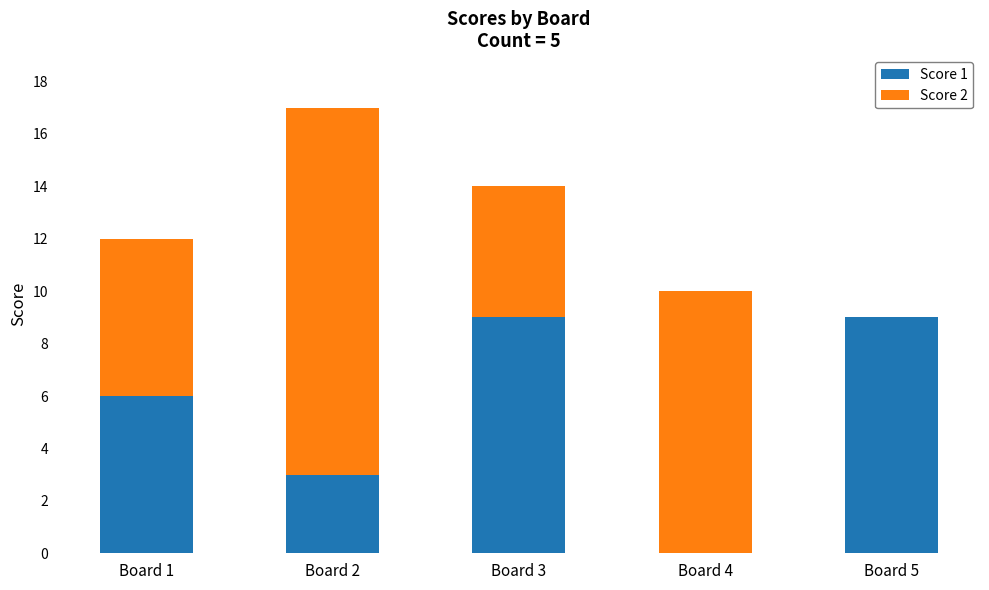

At which category is the sum across all series the highest?

Board 2